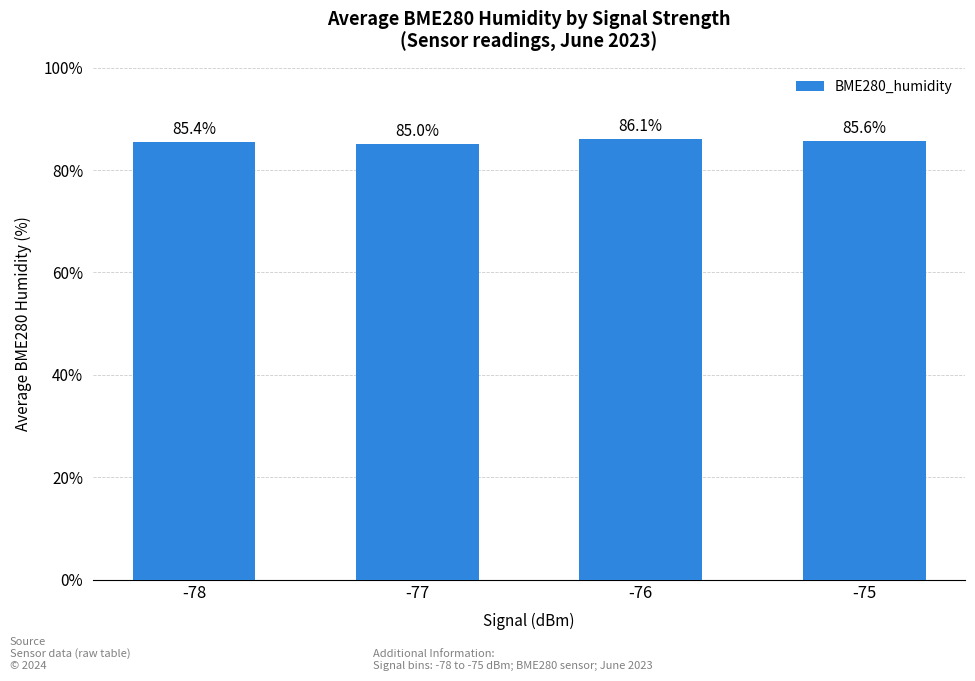

How many bars are there in total?

4